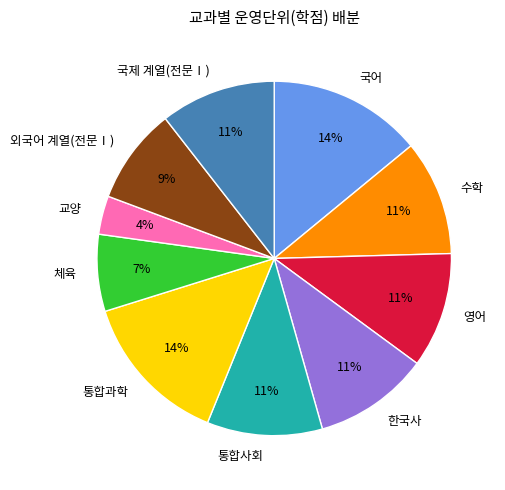

Is it true that 영어 is 11% of the pie?

True